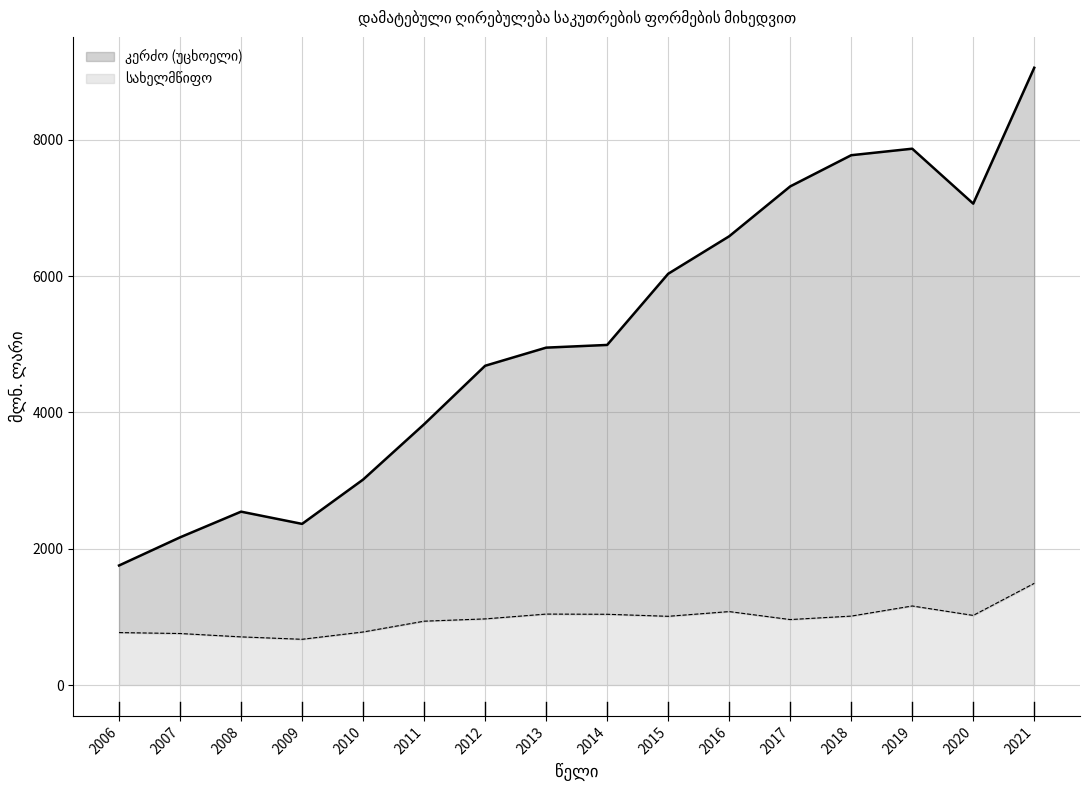

At which category does სახელმწიფო reach its first local peak?

2013